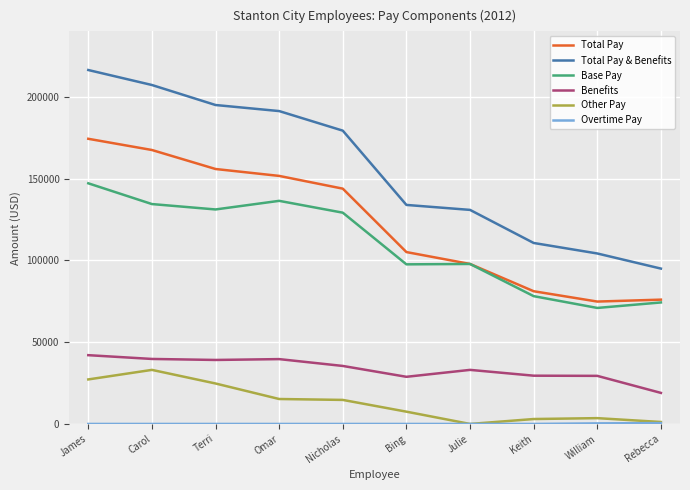

How many values in the Benefits series exceed 35458?

5